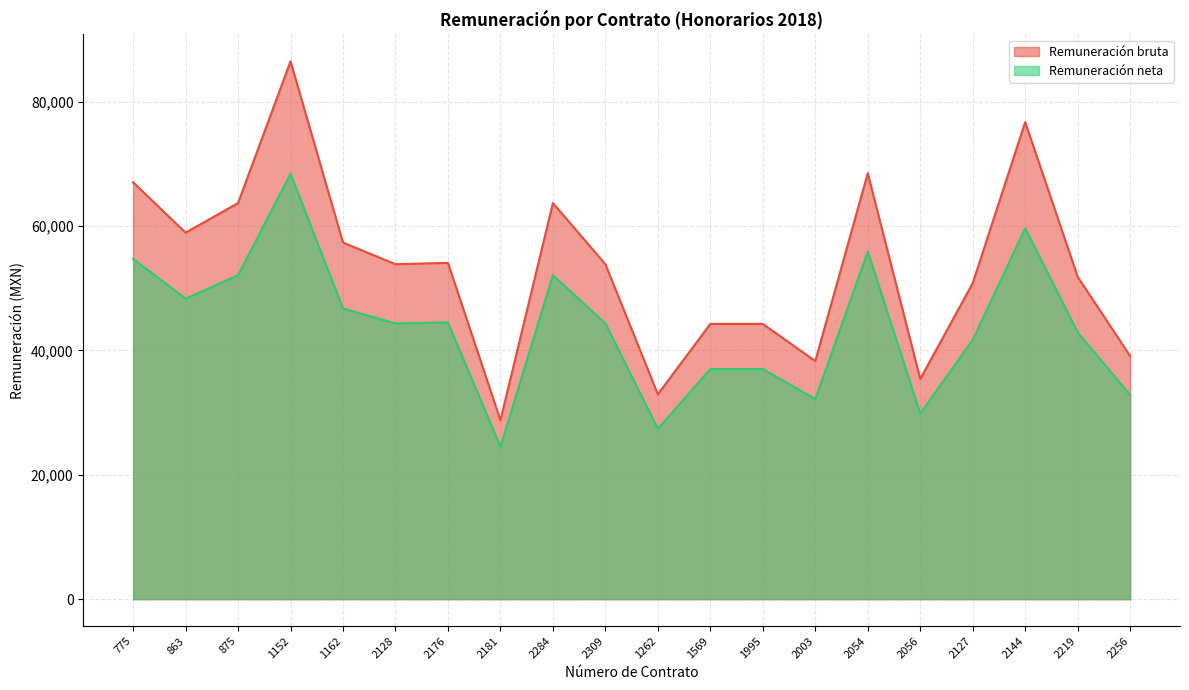

Where is the first local minimum for Remuneración bruta?

863